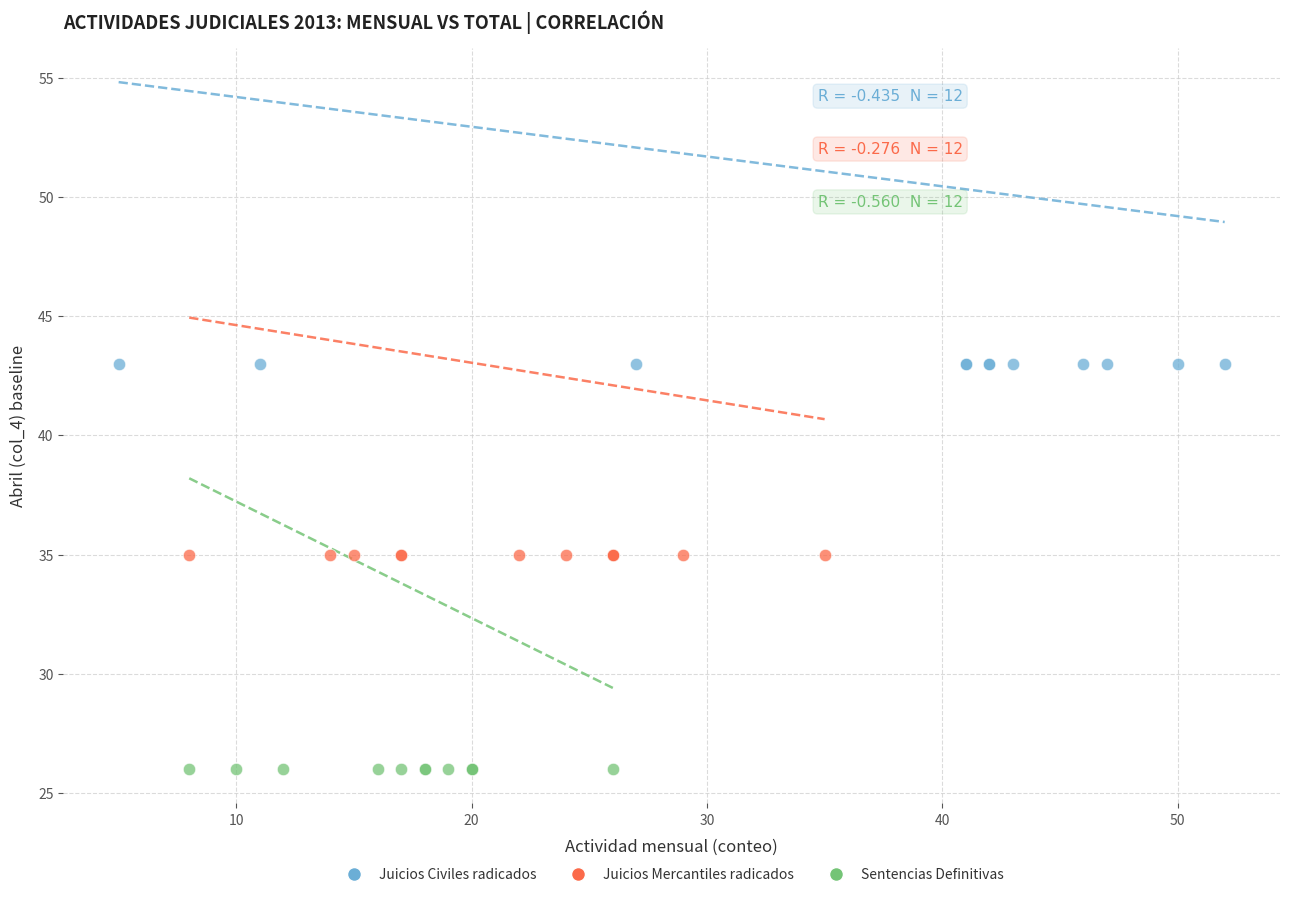

What are all the series names shown in the legend?

Juicios Civiles radicados, Juicios Mercantiles radicados, Sentencias Definitivas